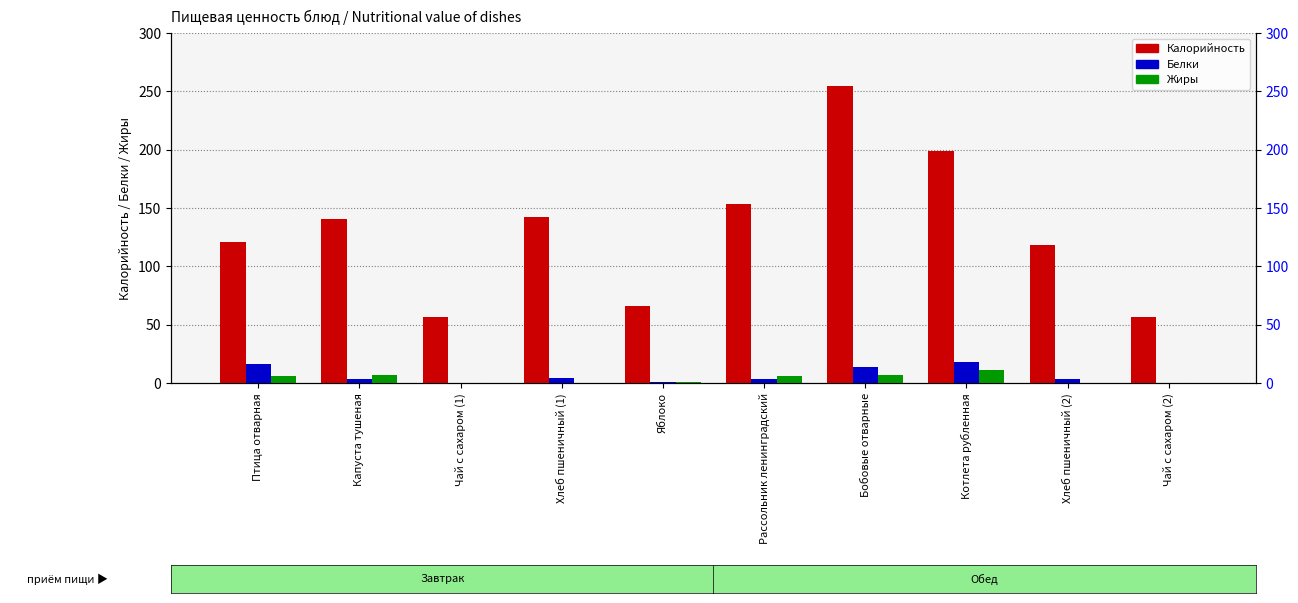

What is the difference between the maximum and minimum values in the Жиры series?

11.1